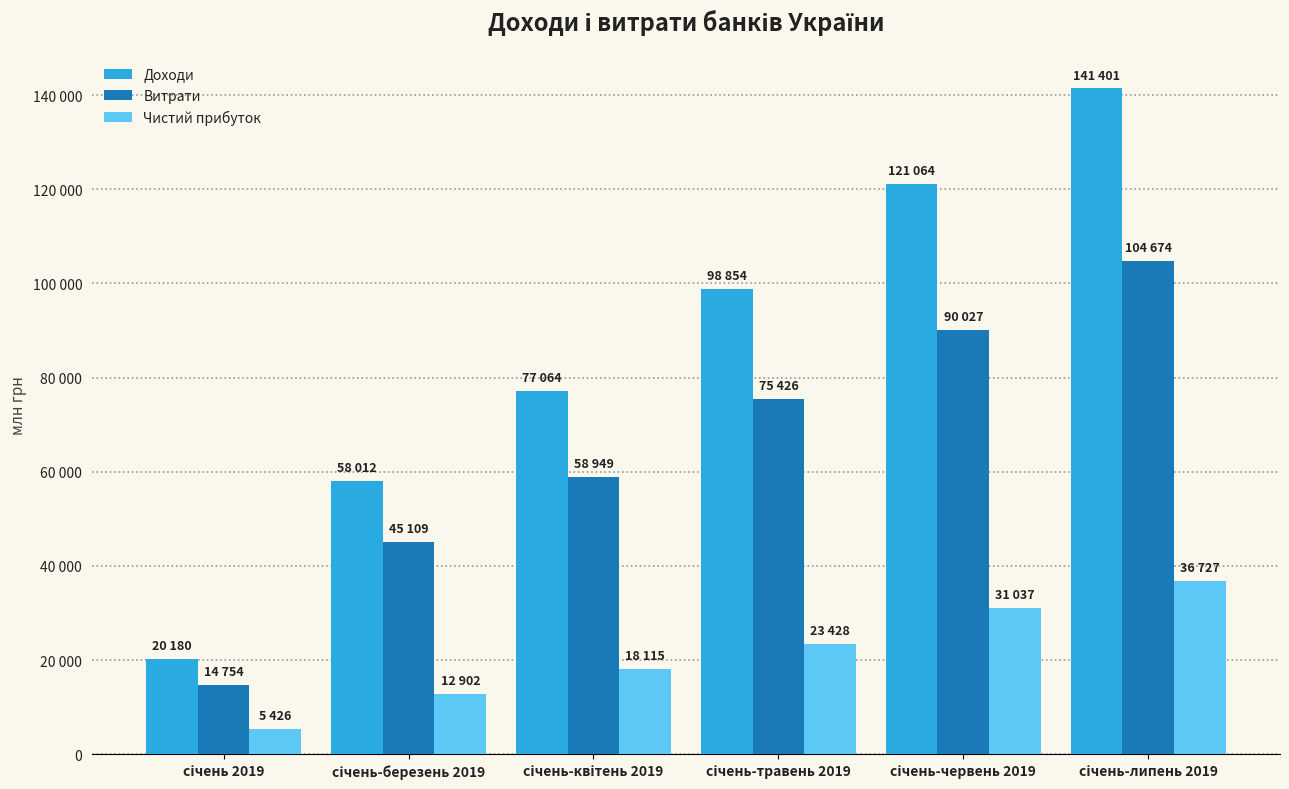

Does the chart contain stacked bars?

No